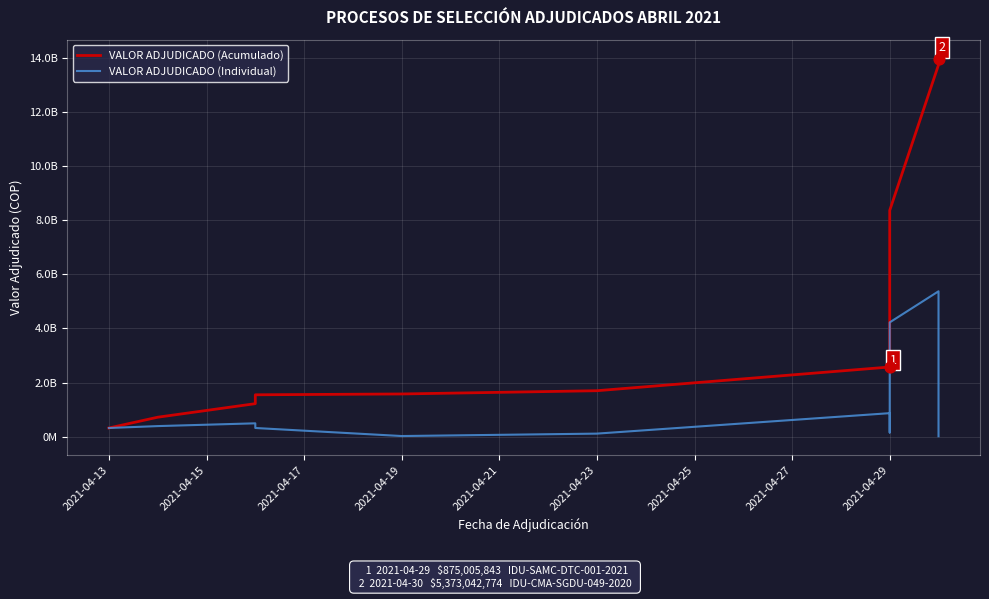

Which series has the largest total across all categories?

VALOR ADJUDICADO (Acumulado)